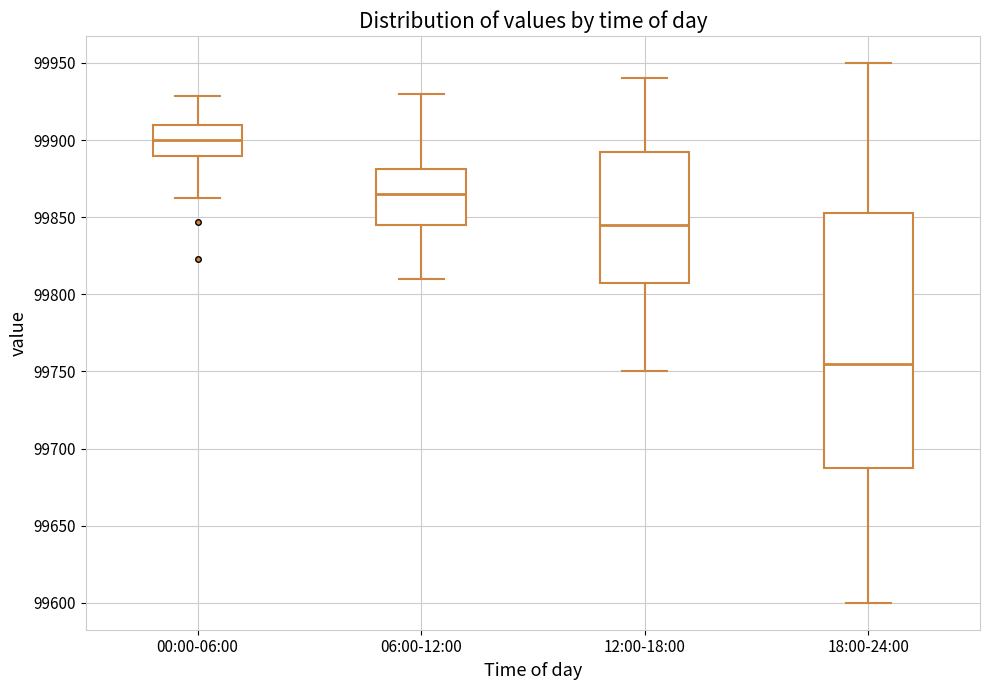

Reading left to right, transcribe this box plot: for each box, give where its median line is, the range the box spans, and where its two whiskers end, as read against the y-axis. The values are not printed on the chart, so give them approximately, as read against the axis.

00:00-06:00: median 99900, box 99890 to 99910, whiskers 99865 to 99930
06:00-12:00: median 99865, box 99845 to 99880, whiskers 99810 to 99930
12:00-18:00: median 99845, box 99810 to 99895, whiskers 99750 to 99940
18:00-24:00: median 99755, box 99690 to 99855, whiskers 99600 to 99950